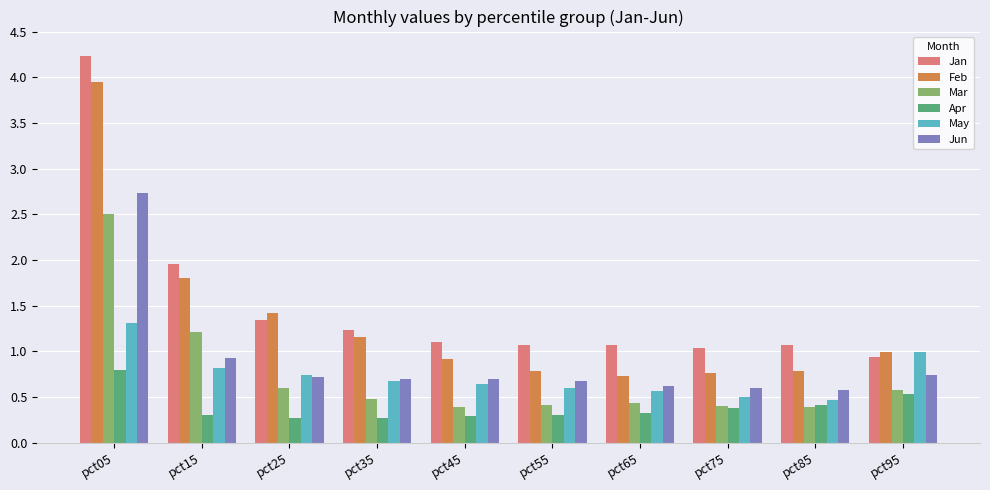

What is the maximum value for Mar?

2.5